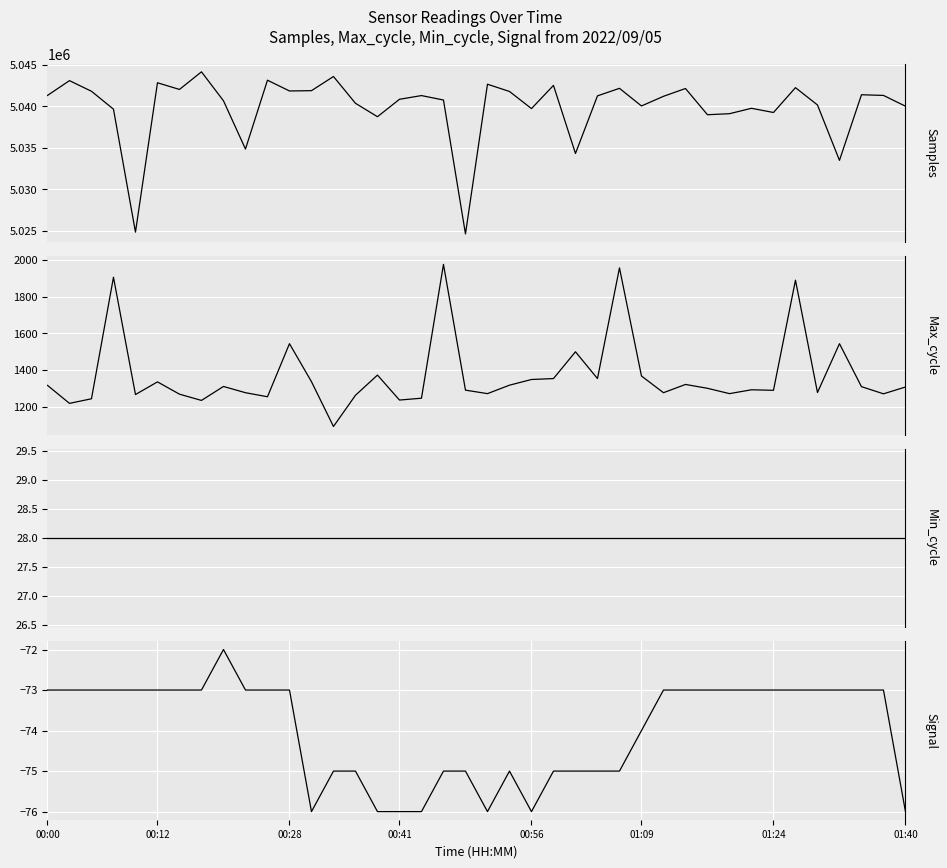

Rank the categories by Min_cycle value from highest to lowest.

00:00, 00:12, 00:28, 00:41, 00:56, 01:09, 01:24, 01:40, 8, 9, 10, 11, 12, 13, 14, 15, 16, 17, 18, 19, 20, 21, 22, 23, 24, 25, 26, 27, 28, 29, 30, 31, 32, 33, 34, 35, 36, 37, 38, 39